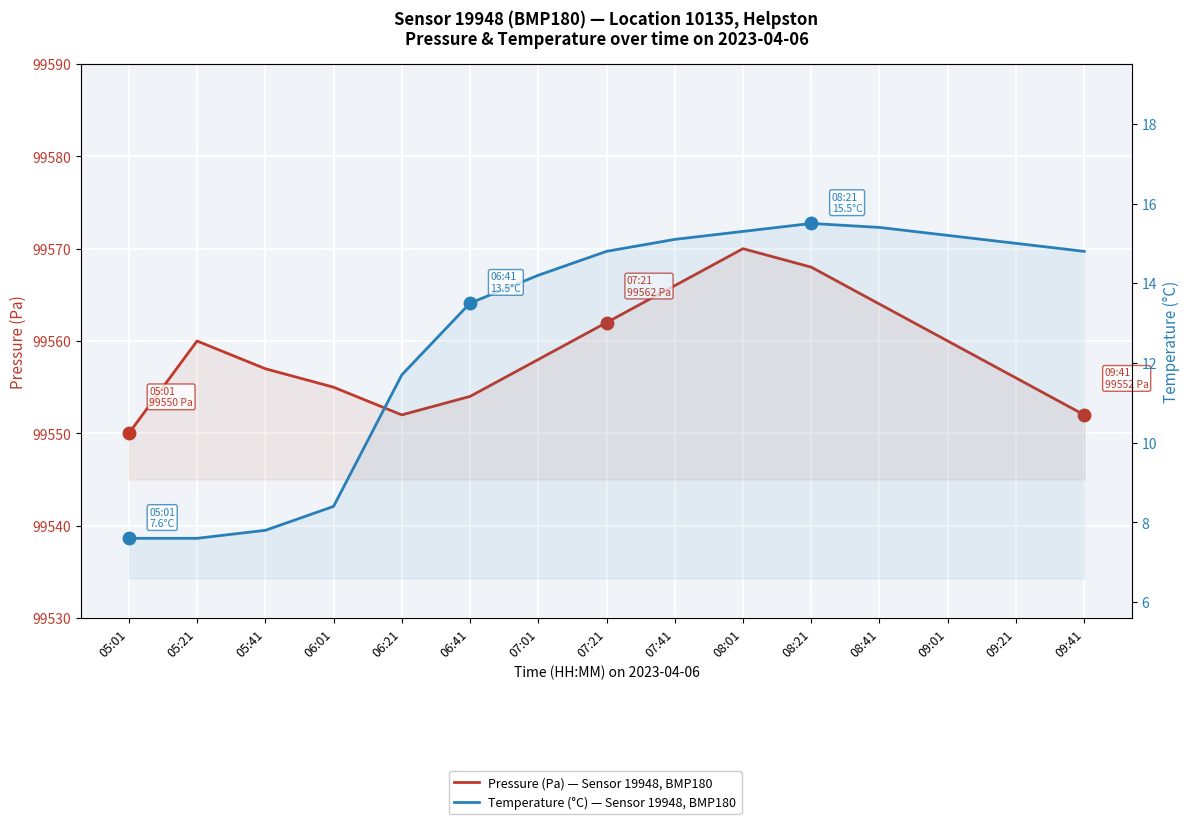

List the series in order of their peak value, lowest first.

Temperature (°C) — Sensor 19948, BMP180, Pressure (Pa) — Sensor 19948, BMP180